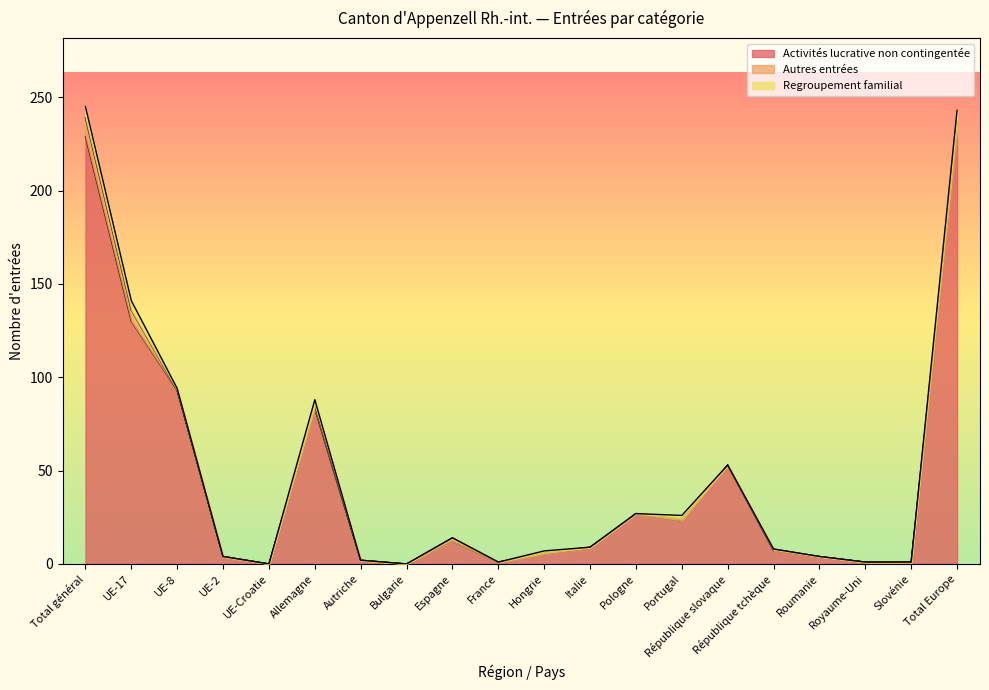

Reading left to right, transcribe all the data shown in this chart.

Activités lucrative non contingentée: 229	130	93	4	0	83	2	0	12	1	5	8	27	23	53	7	4	1	1	229
Autres entrées: 10	6	0	0	0	2	0	0	2	0	1	1	0	1	0	1	0	0	0	8
Regroupement familial: 6	5	1	0	0	3	0	0	0	0	1	0	0	2	0	0	0	0	0	6